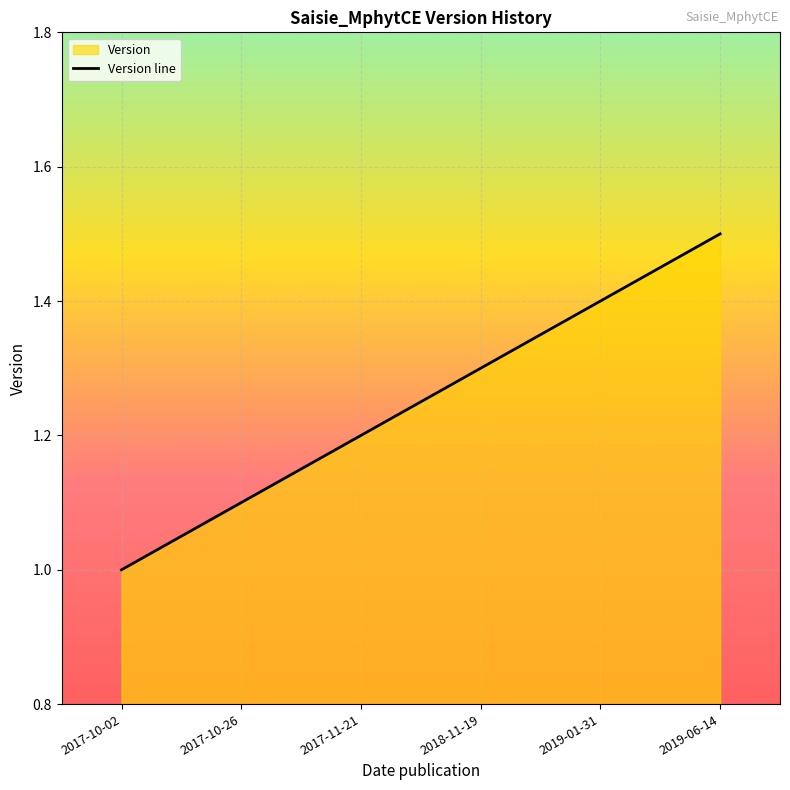

Between 2017-10-26 and 2017-11-21, which is larger?

2017-11-21